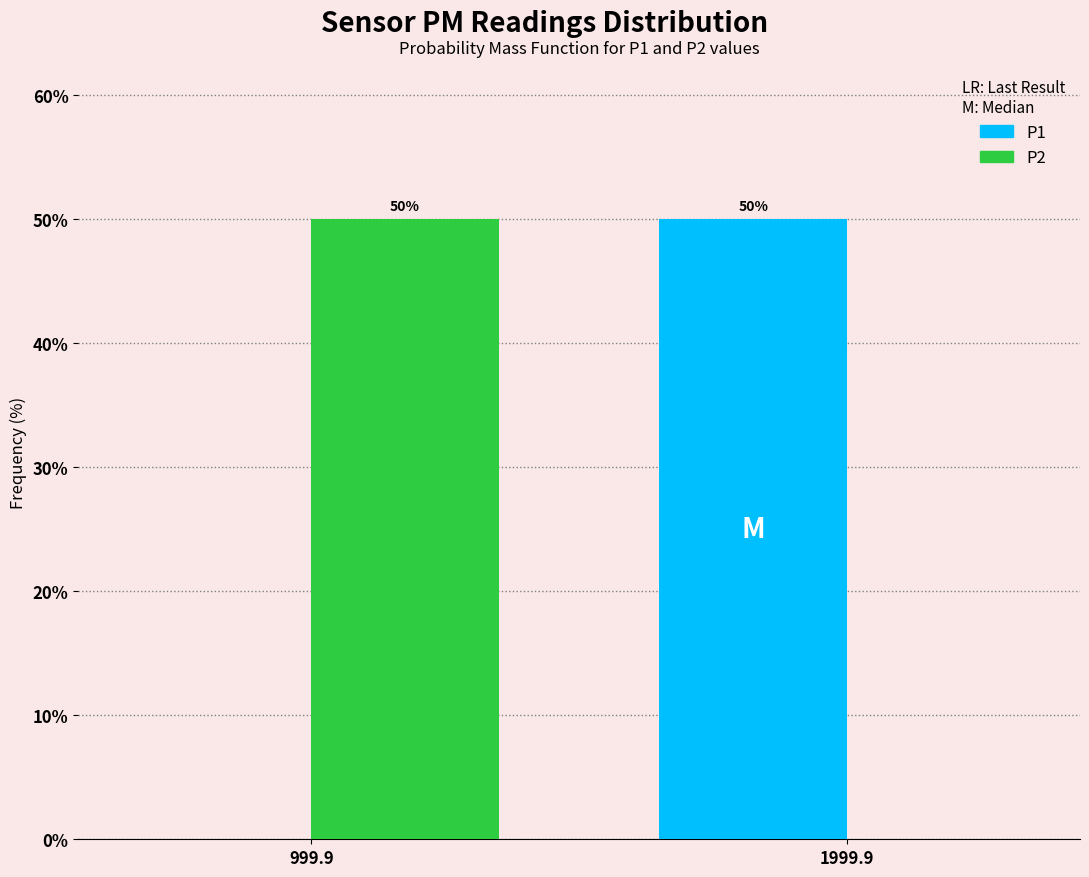

Reading left to right, extract all data points from this chart.

P1: 999.9=0	1999.9=50
P2: 999.9=50	1999.9=0